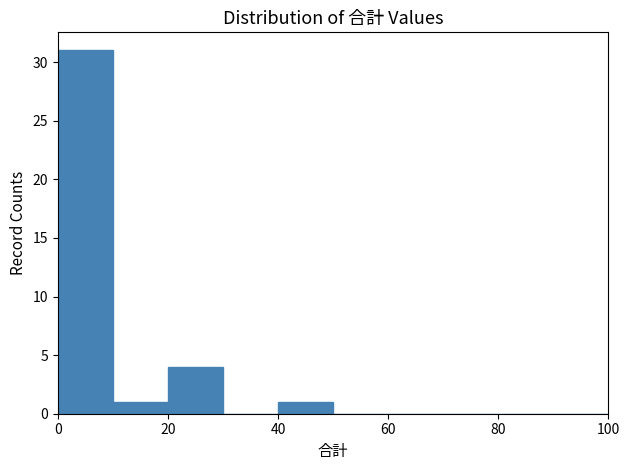

Over which range of the x-axis is the bar tallest?

0 to 10